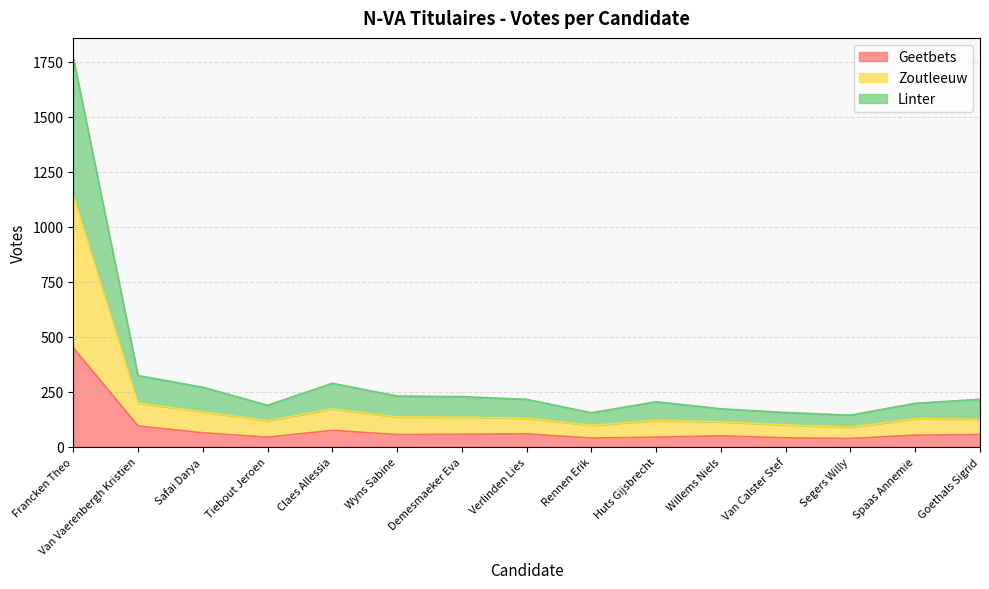

How many lines are shown in the chart?

3